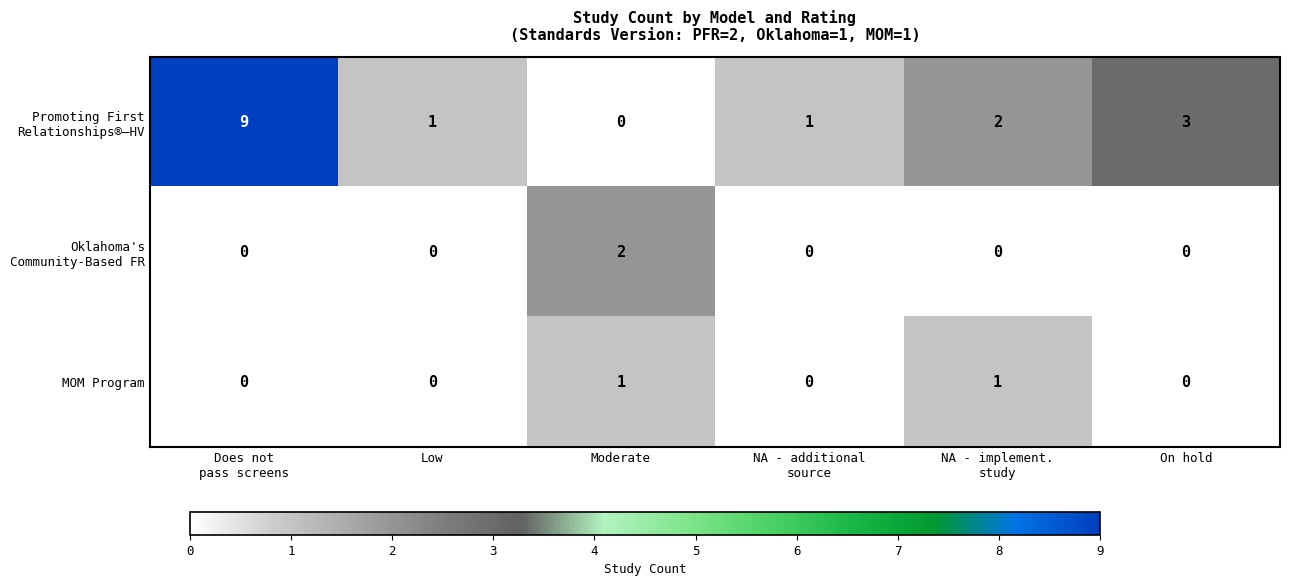

How many values in MOM Program are above zero?

2